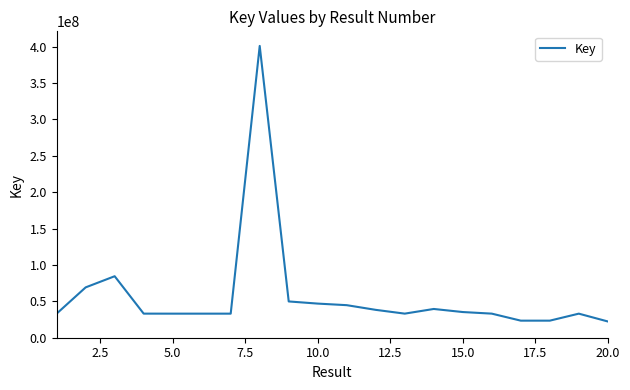

What is the greatest value displayed?

400796227